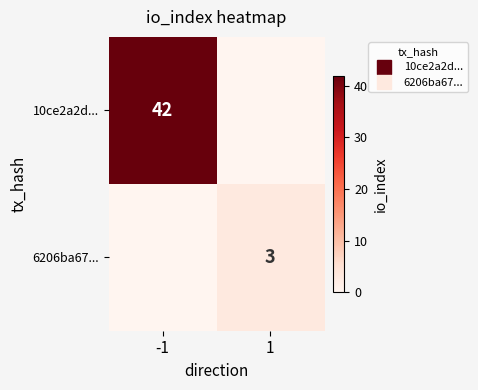

What is the maximum value shown in the chart?

42